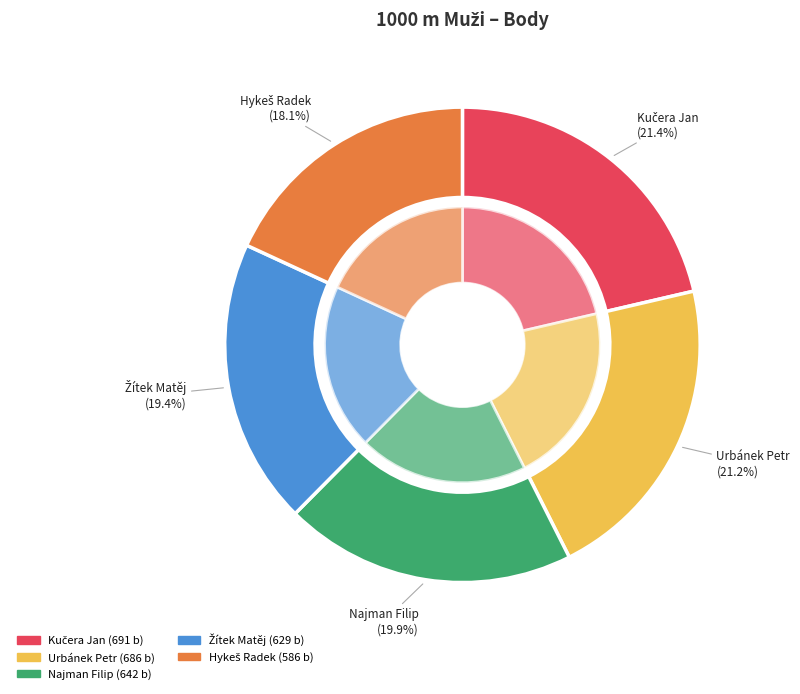

Rank the categories by value from highest to lowest.

Kučera Jan, Urbánek Petr, Najman Filip, Žítek Matěj, Hykeš Radek